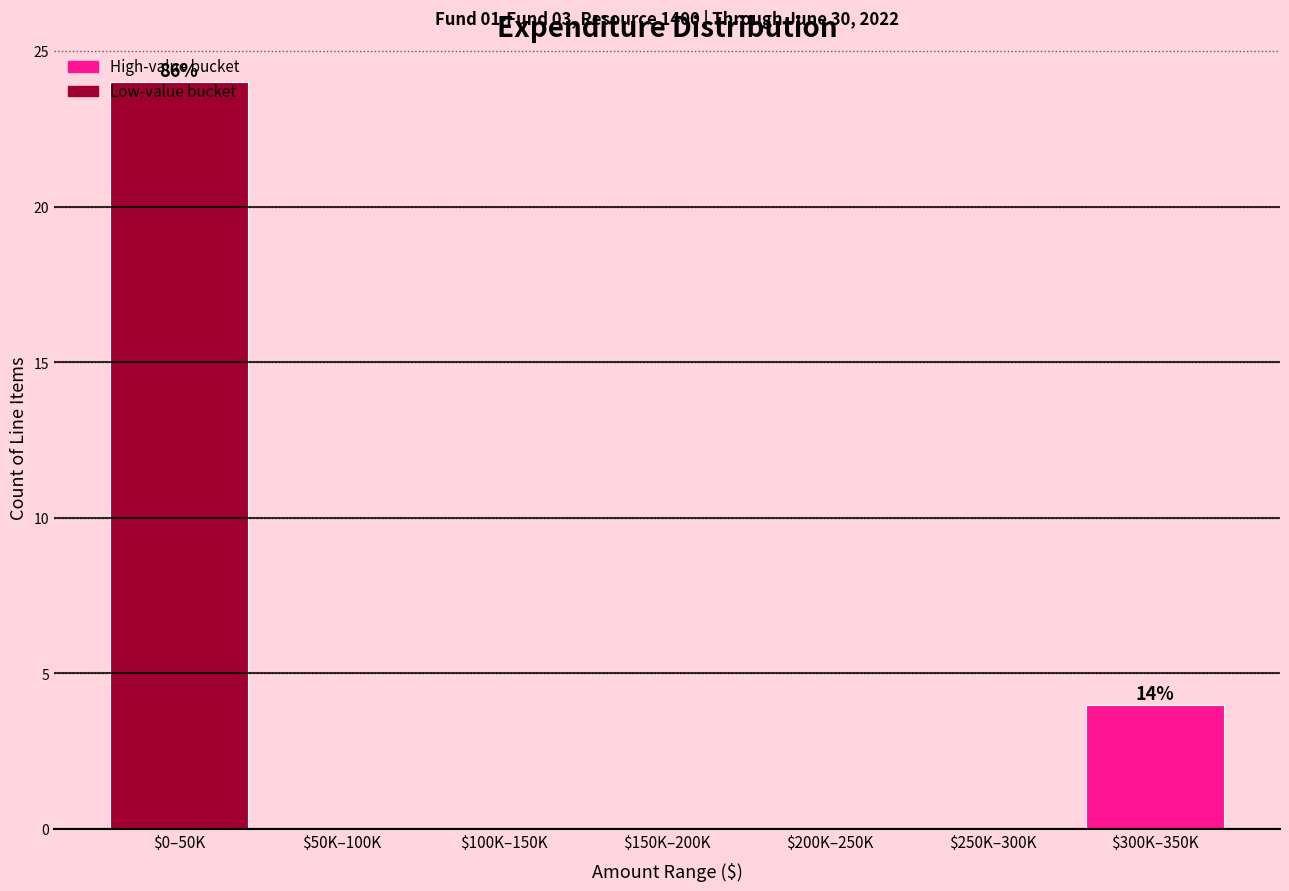

What is the greatest value displayed?

24